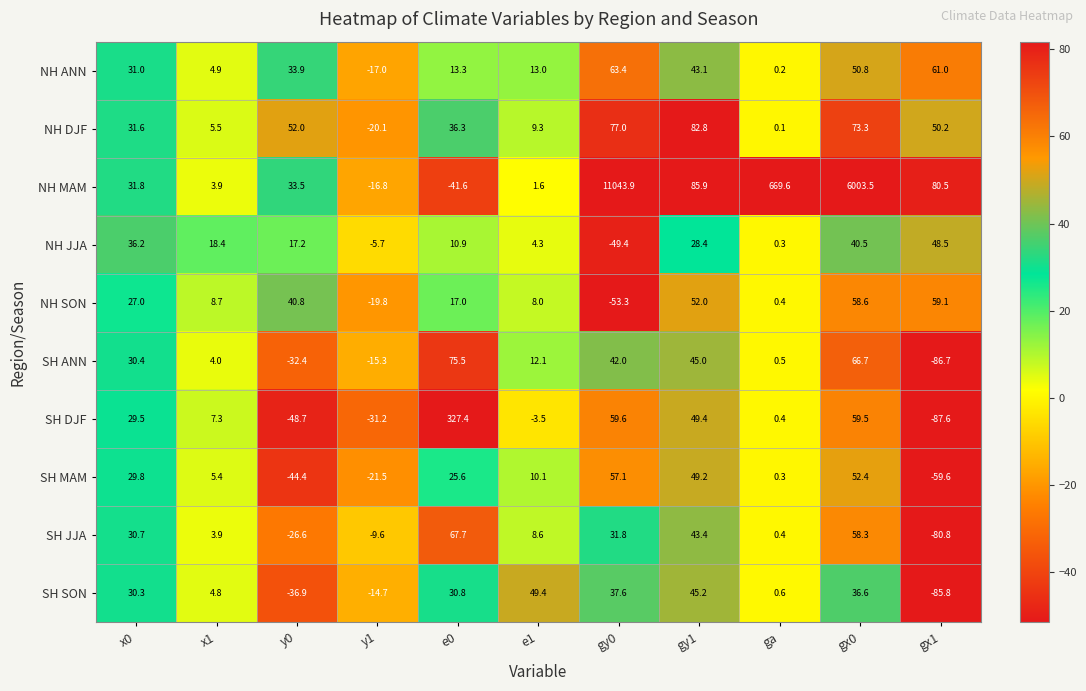

What is the difference between the second highest and minimum values in the SH DJF series?

147.2